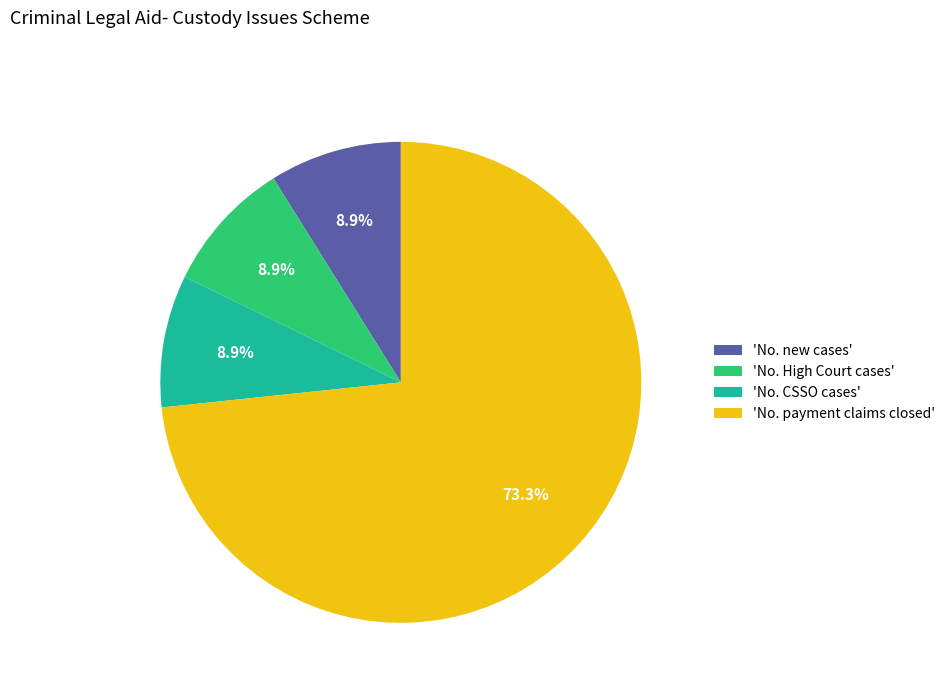

Is 'No. payment claims closed' the majority of the pie?

Yes